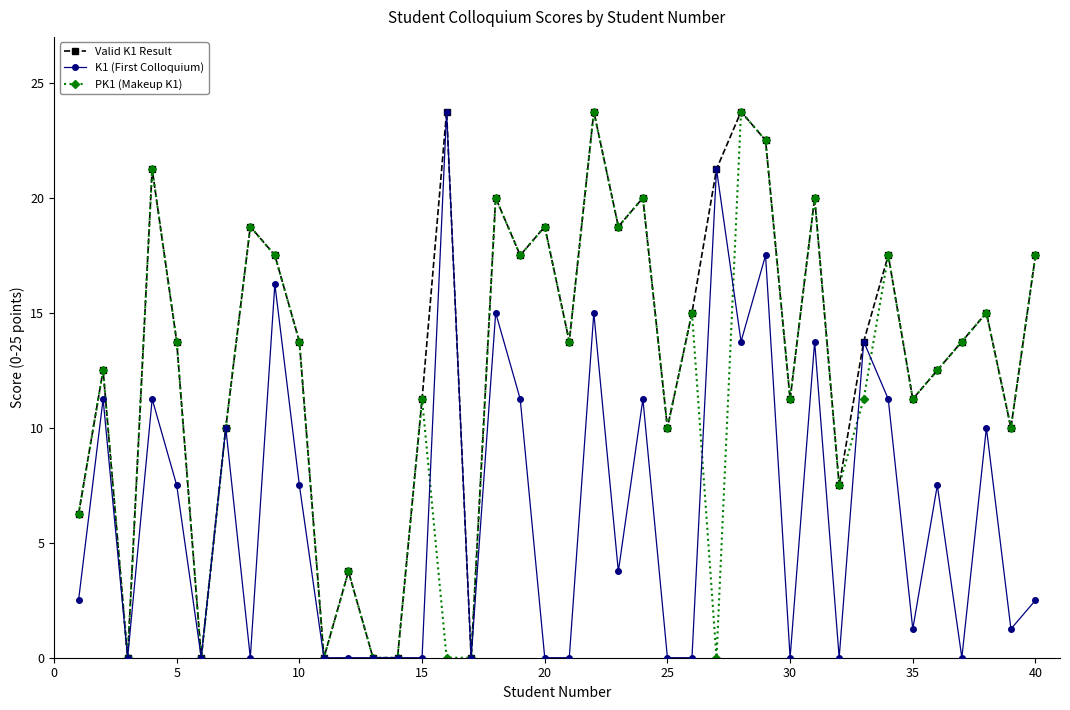

What is the value of the Valid K1 Result point at the 31st from the left?

20.0